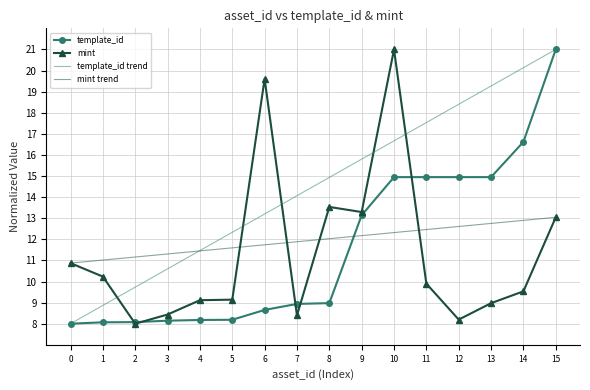

True or false: template_id has a value of 8.0 at 0.

True